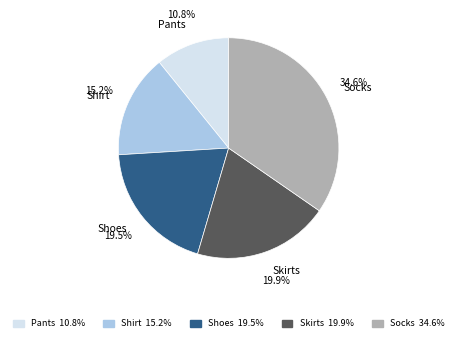

Is it true that Socks is 35% of the pie?

True